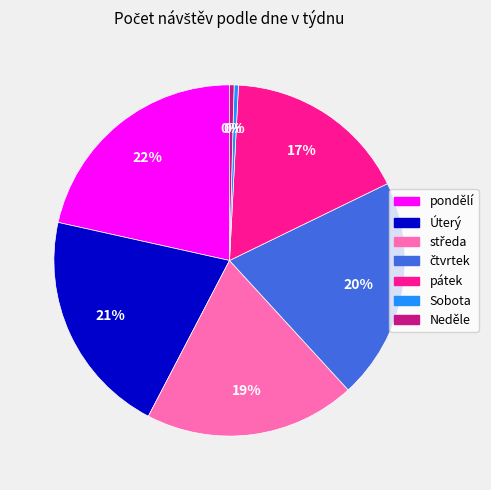

Which category has the biggest portion of the pie?

pondělí